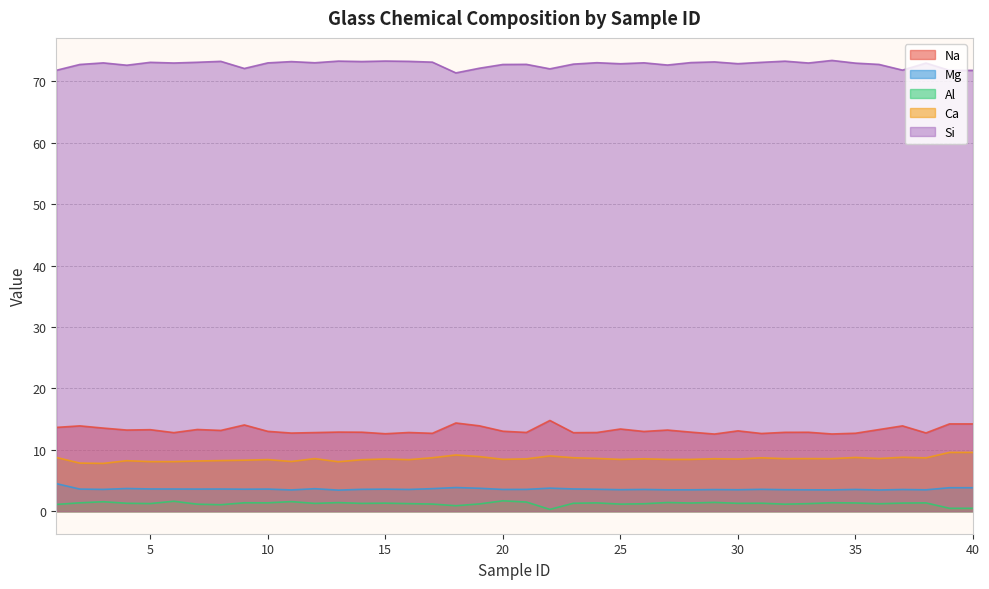

The Ca series shows 16.3 at 39. True or false?

False